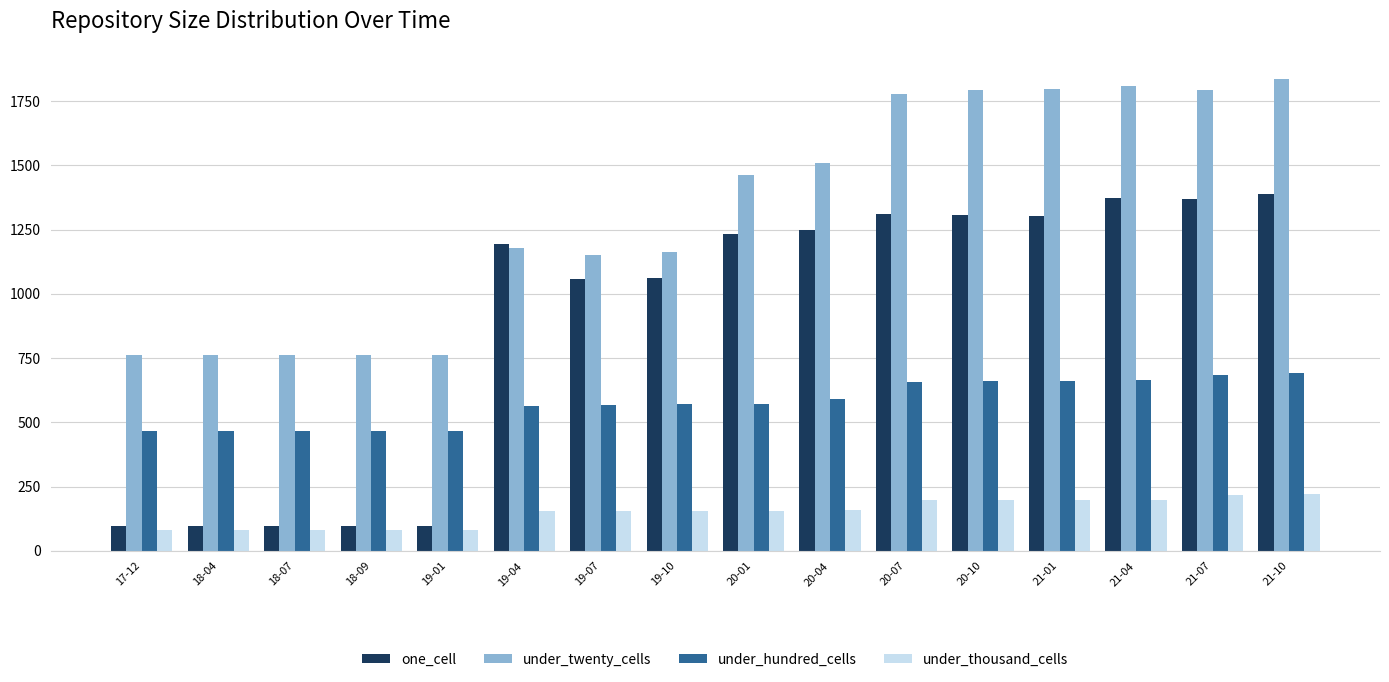

Rank the series by their maximum value, from lowest to highest.

under_thousand_cells, under_hundred_cells, one_cell, under_twenty_cells